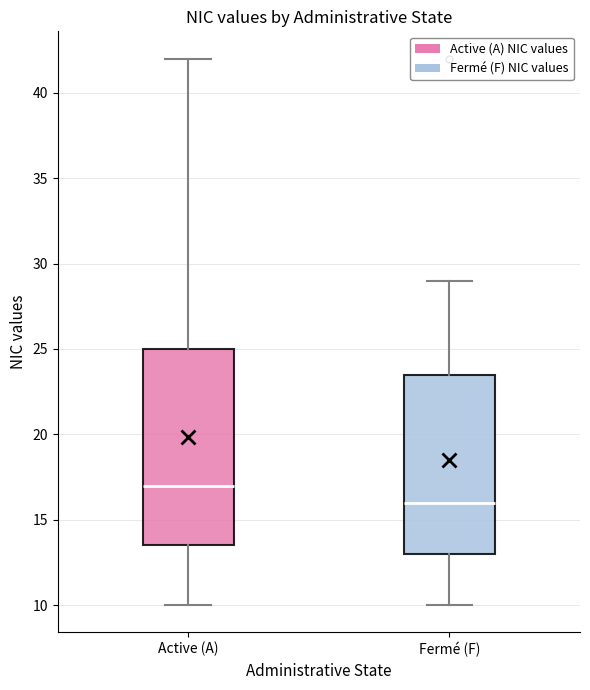

Comparing the boxes themselves (not the whiskers), which one is the tallest?

Active (A)